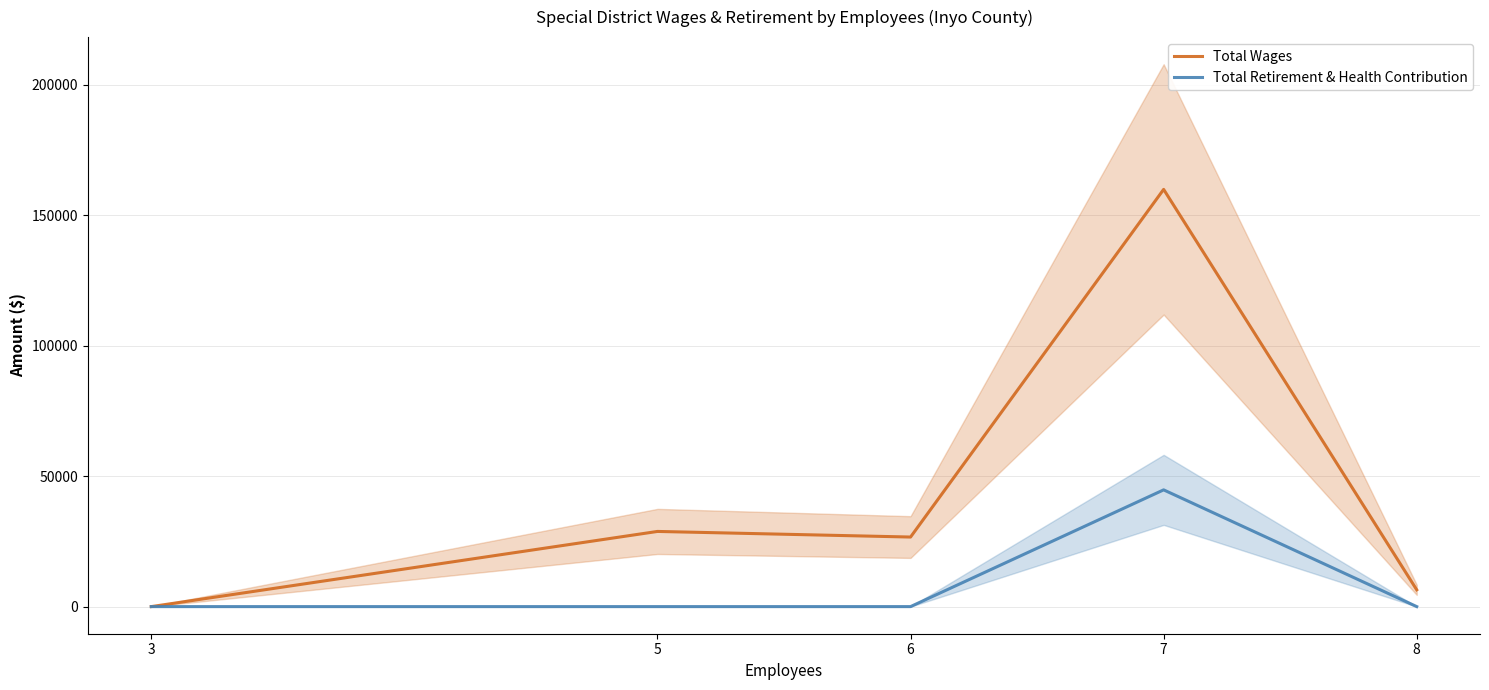

Reading left to right, list all the values displayed in this chart.

Total Wages: 3=0	5=28800	6=26650	7=159849	8=6430
Total Retirement & Health Contribution: 3=0	5=0	6=0	7=44727	8=0